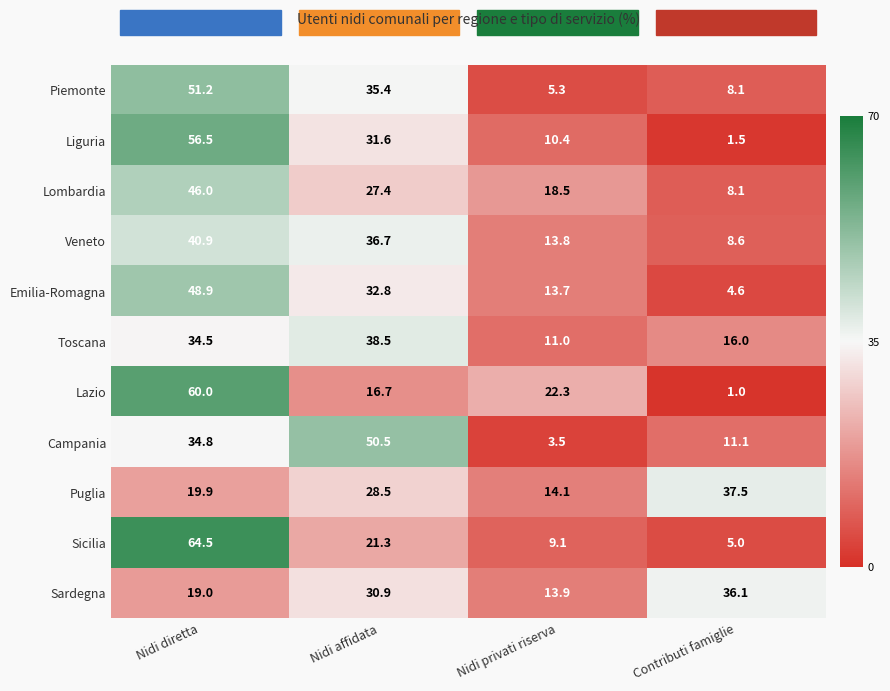

True or false: Veneto has a value of 40.9 at Nidi diretta.

True